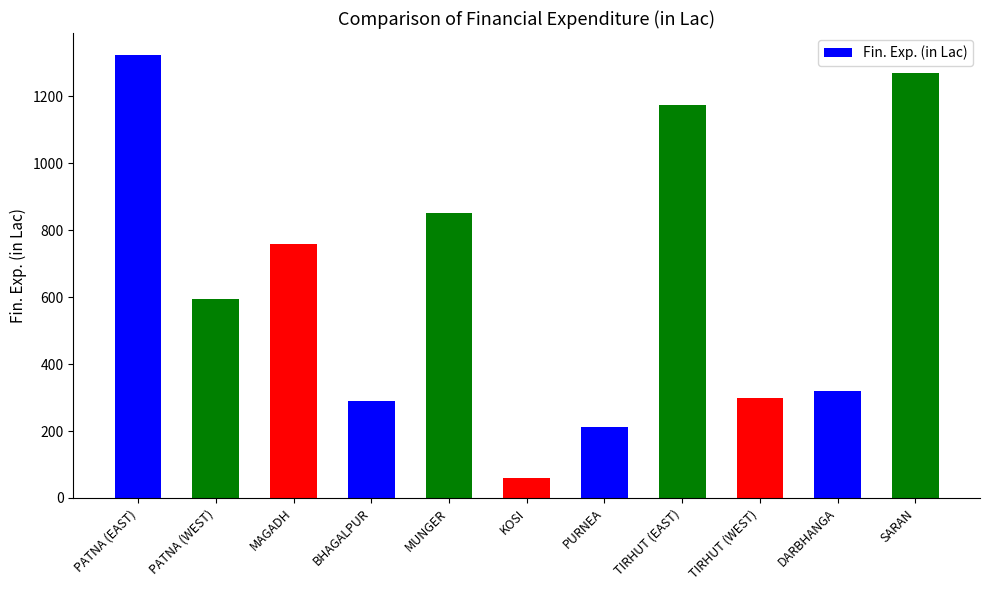

List the labels in order of value, largest first.

PATNA (EAST), SARAN, TIRHUT (EAST), MUNGER, MAGADH, PATNA (WEST), DARBHANGA, TIRHUT (WEST), BHAGALPUR, PURNEA, KOSI